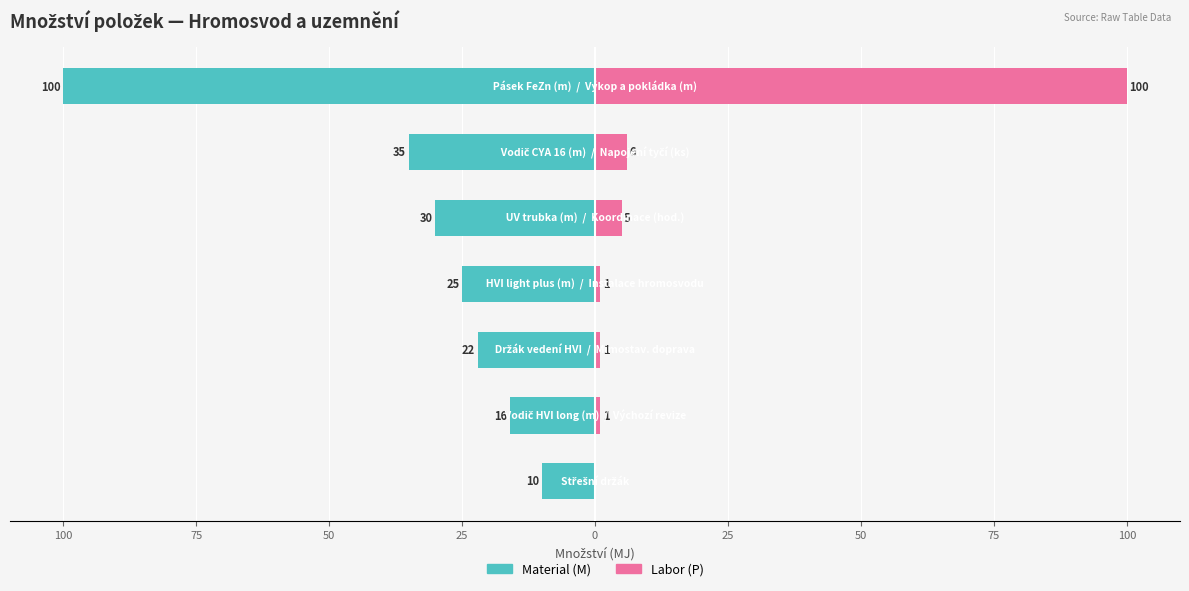

Reading left to right, transcribe all the data shown in this chart.

Material (M): 125=-10	100=-16	75=-22	50=-25	25=-30	0=-35	25=-100
Labor (P): 125=0	100=1	75=1	50=1	25=5	0=6	25=100